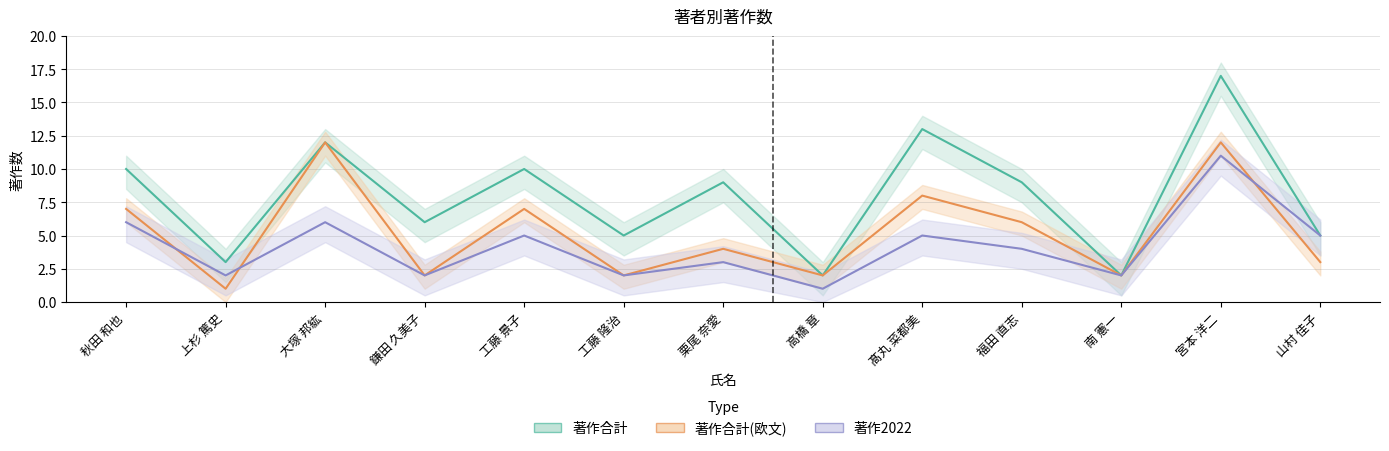

How many data points does each series have?

13